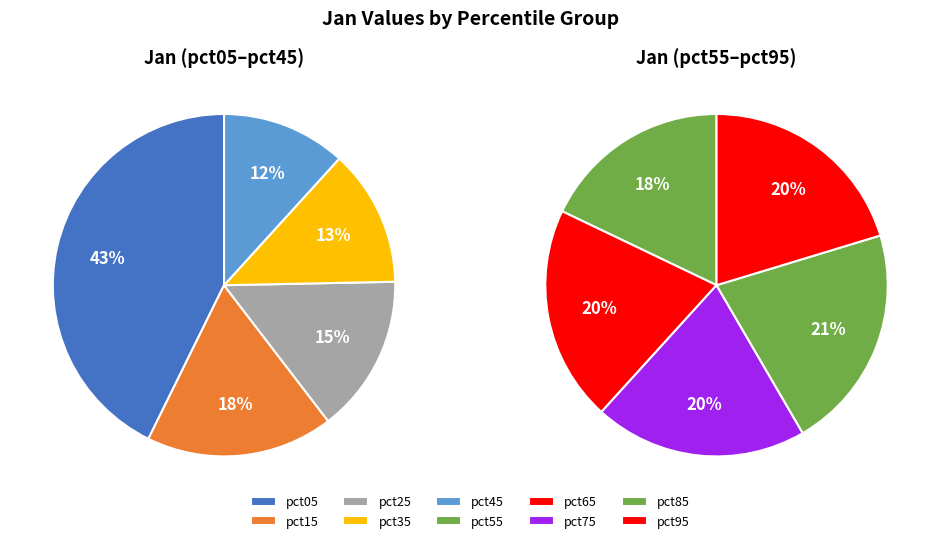

Which slice is the largest?

pct05